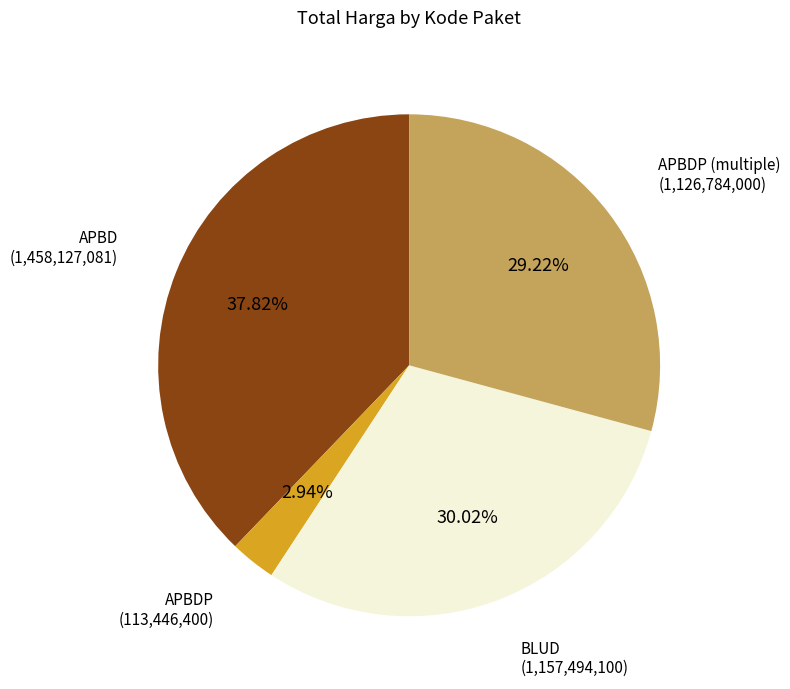

Which category has the biggest portion of the pie?

APBD